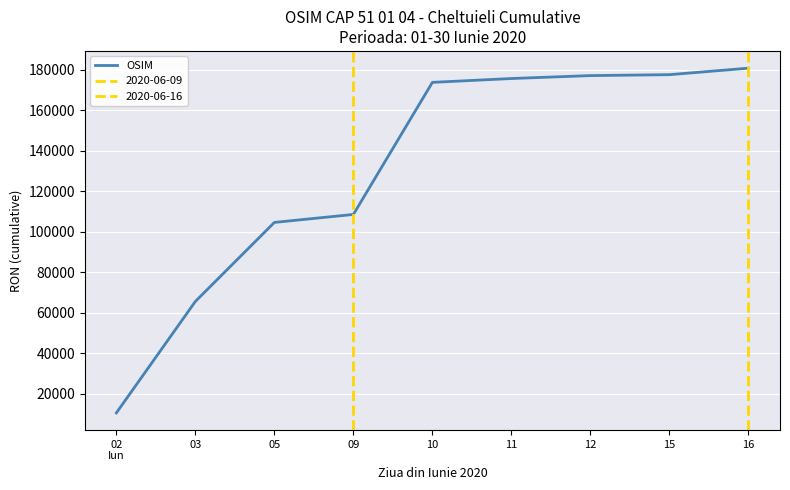

What position from the right is 02
Iun?

9